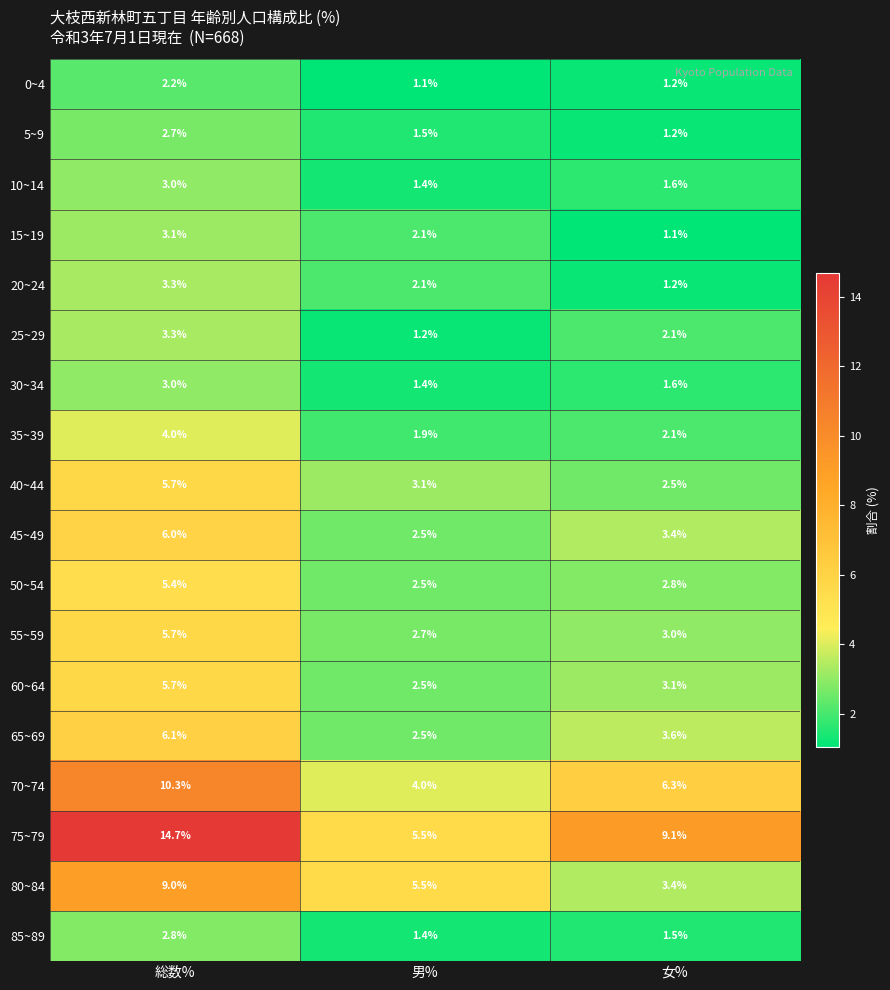

What is the spread (max minus min) of values at 総数%?

12.5